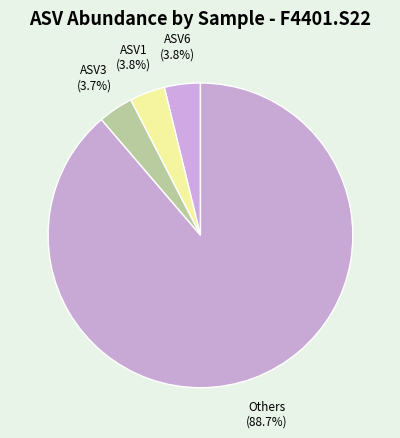

What percentage is NOT represented by ASV1?

96.2%